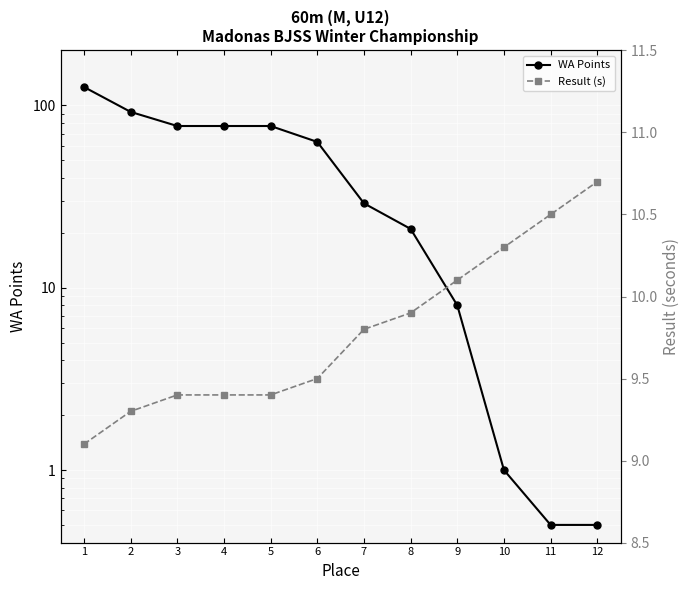

True or false: Result (s) has a value of 9.8 at 7.

True